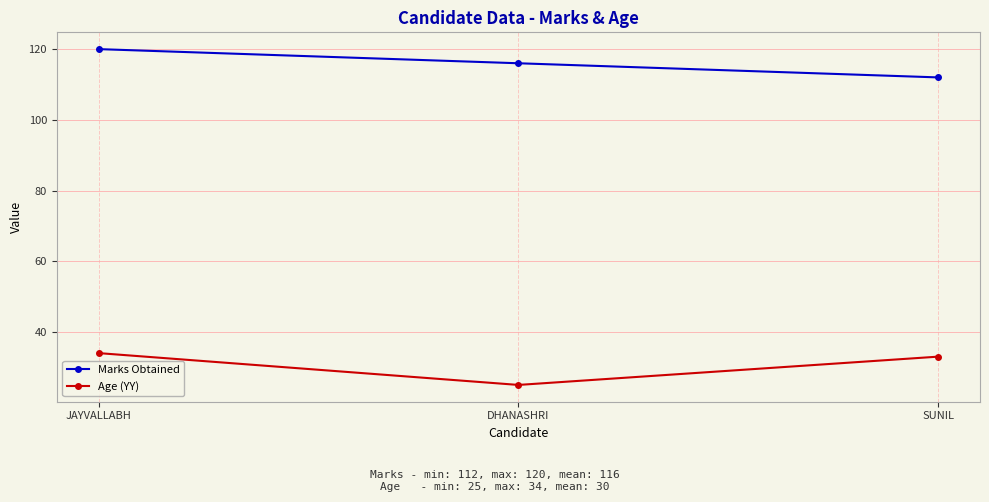

Read the Age (YY) value at DHANASHRI.

25